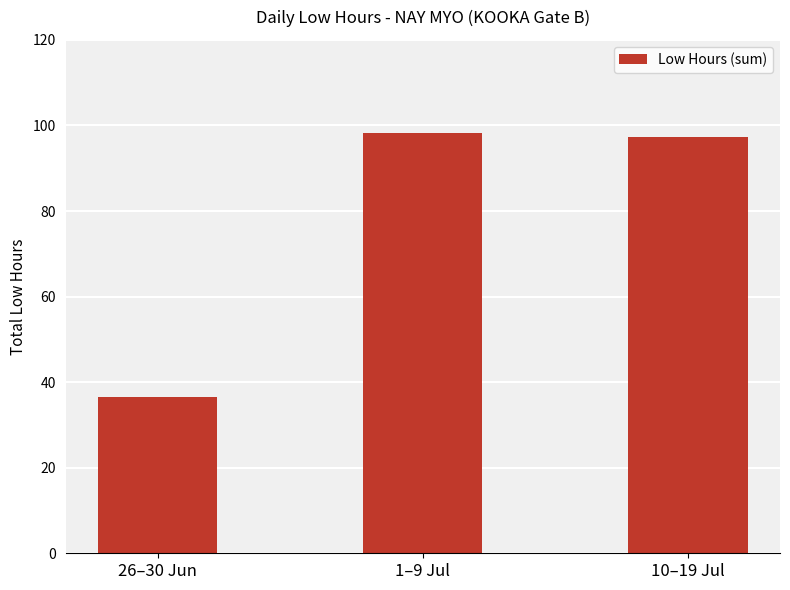

How many data points are less than 97?

1